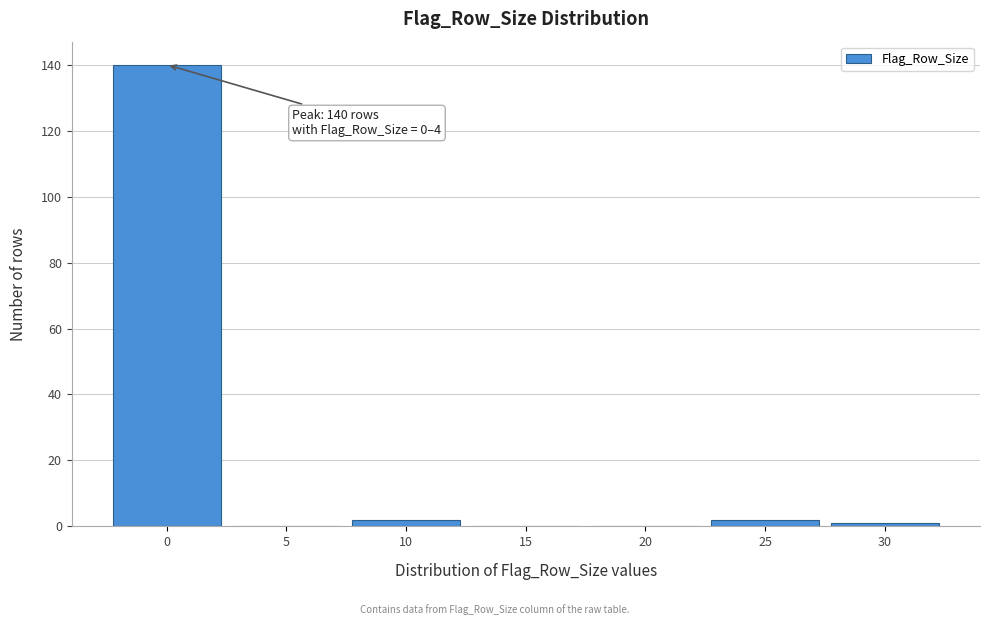

Reading left to right, list all the values displayed in this chart.

0=140	5=0	10=2	15=0	20=0	25=2	30=1